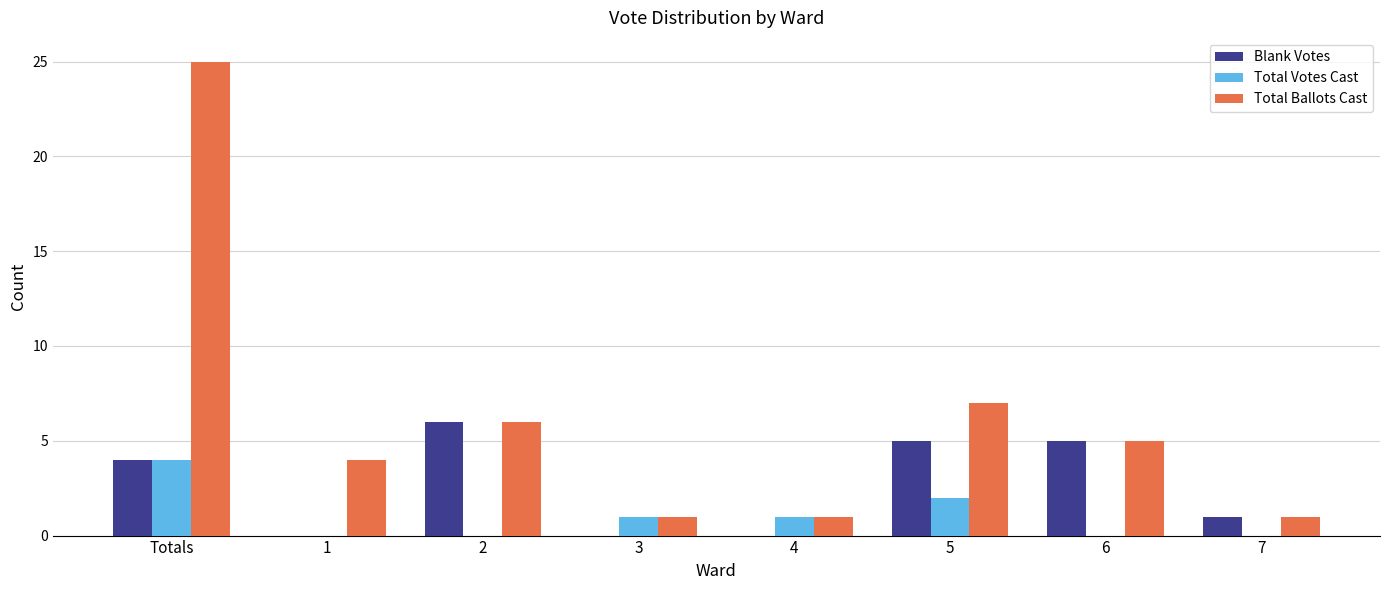

What is the maximum value shown in the chart?

25